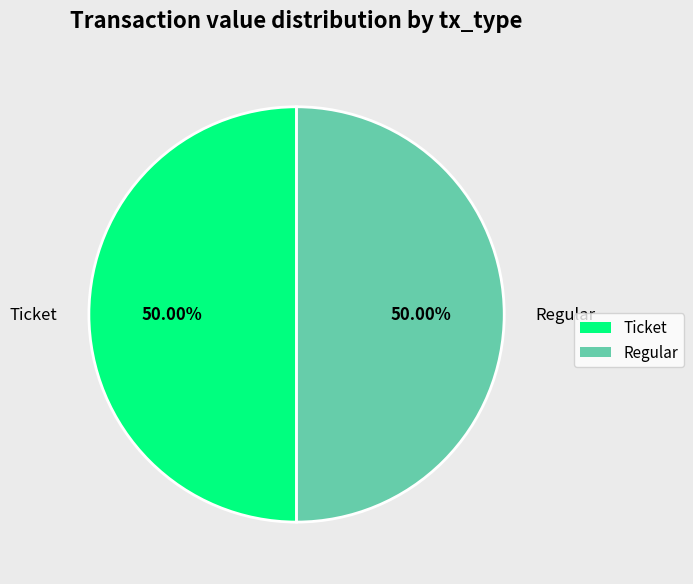

To the nearest percent, what is the average slice percentage?

50%